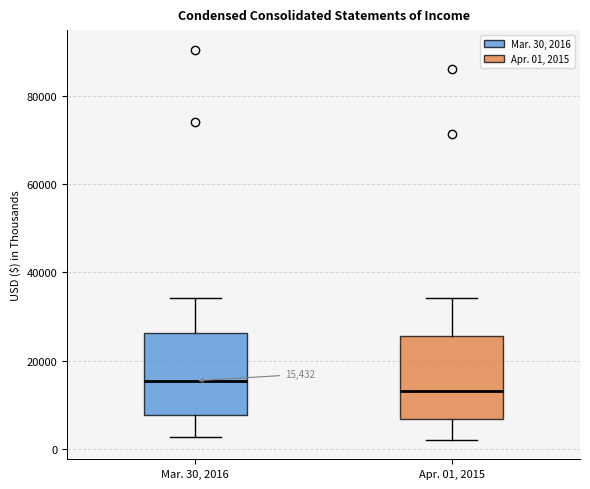

Which box's median line is the lowest?

Apr. 01, 2015